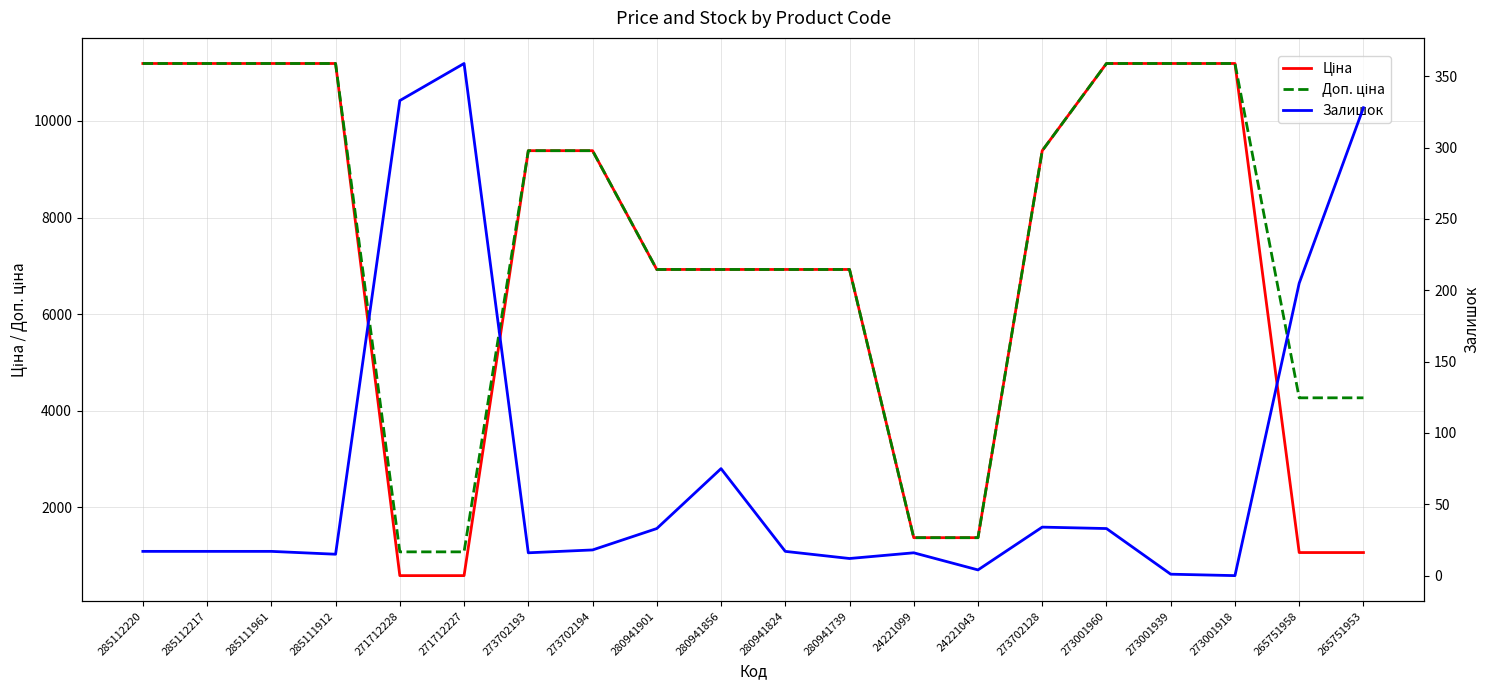

At which label does Ціна first exceed 9383?

285112220